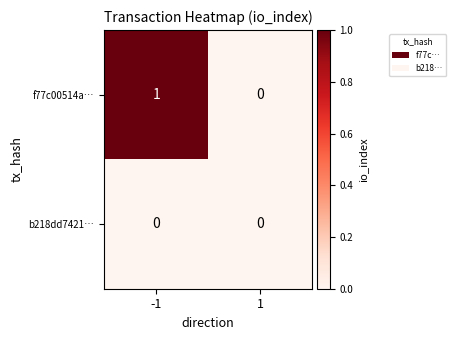

Which series has the largest total across all categories?

f77c00514a…